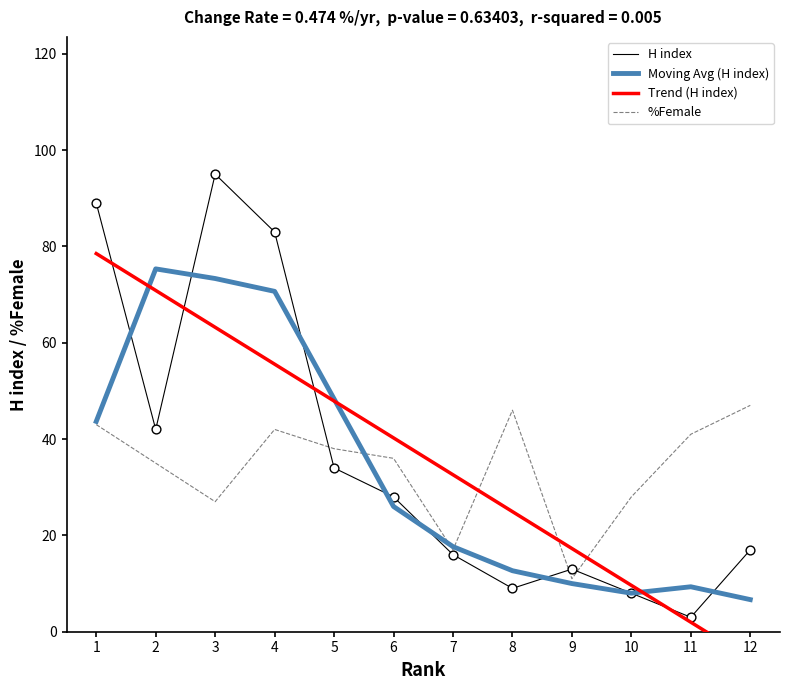

Which series has the largest total across all categories?

H index